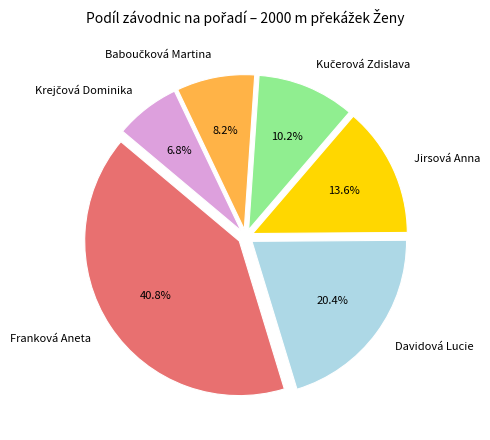

Which slice is the largest?

Franková Aneta